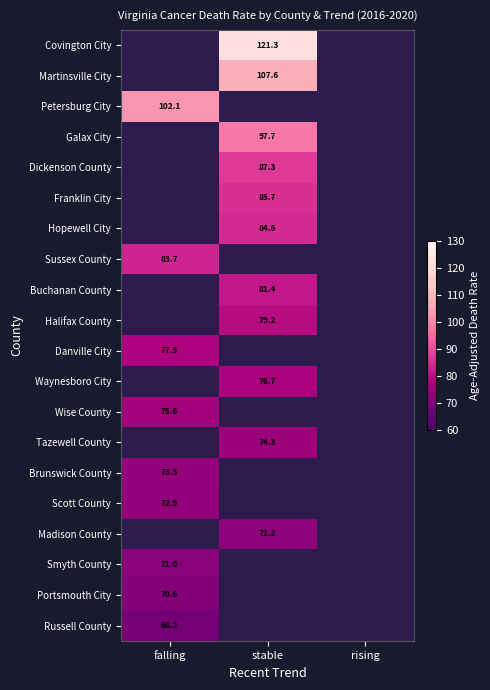

Is it true that Danville City equals 77.5 at falling?

True